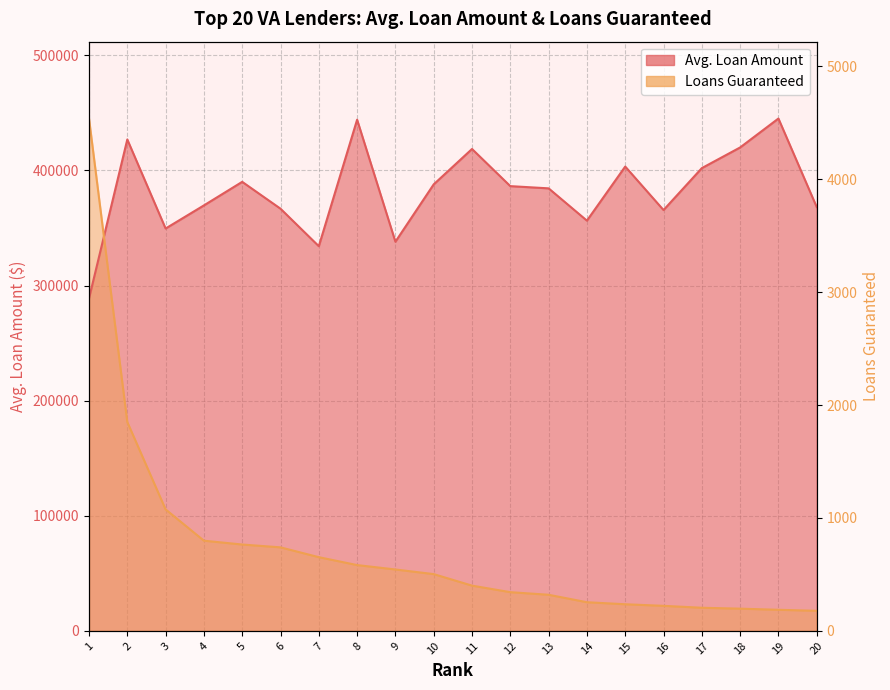

Which label corresponds to the smallest value in the chart?

20